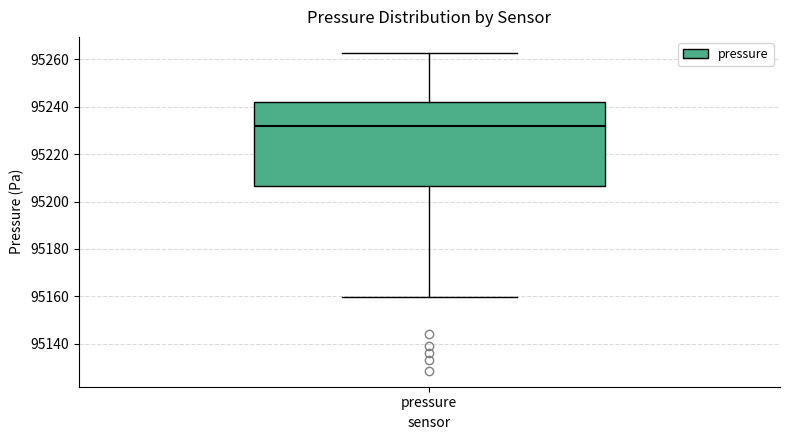

Transcribe this box plot: give where the median line is, the range the box spans, and where the two whiskers end, as read against the y-axis. The values are not printed on the chart, so give them approximately, as read against the axis.

median 95232, box 95206 to 95242, whiskers 95160 to 95262